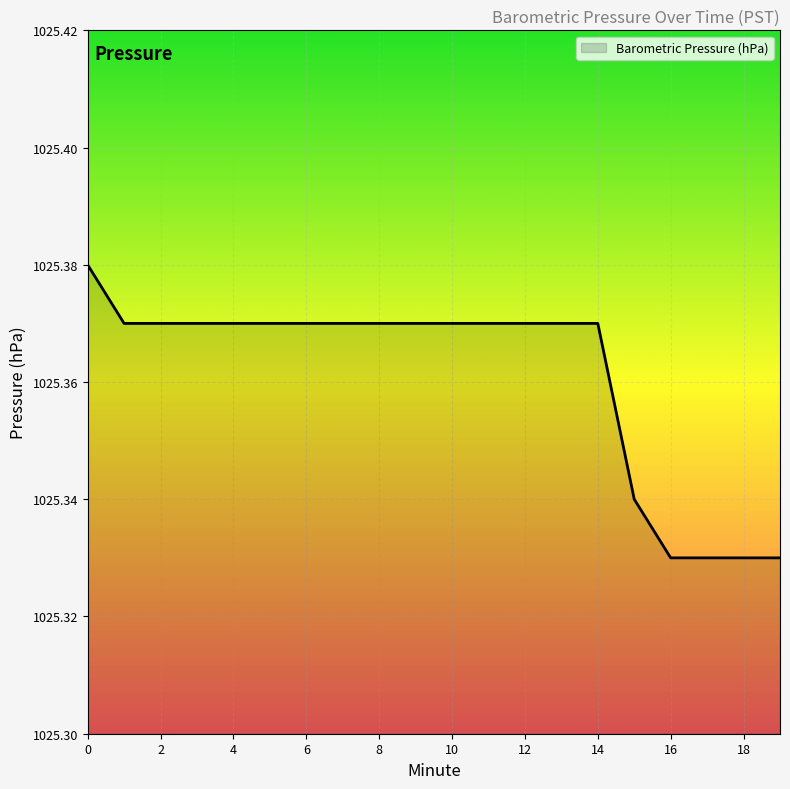

Rank the categories by value from lowest to highest.

16, 17, 18, 19, 15, 1, 2, 3, 4, 5, 6, 7, 8, 9, 10, 11, 12, 13, 14, 0